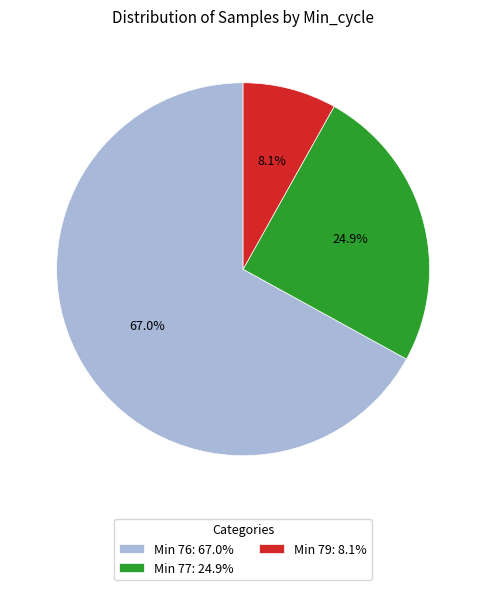

What portion of the pie excludes Min 79: 8.1%?

91.9%